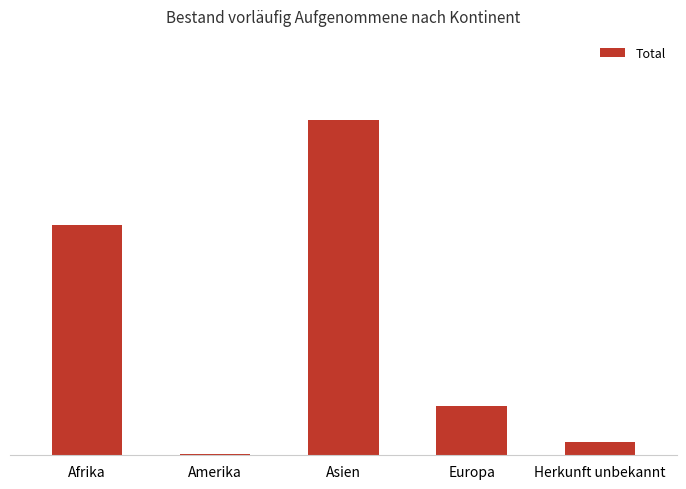

Reading left to right, extract all data points from this chart.

16761	77	24445	3619	998